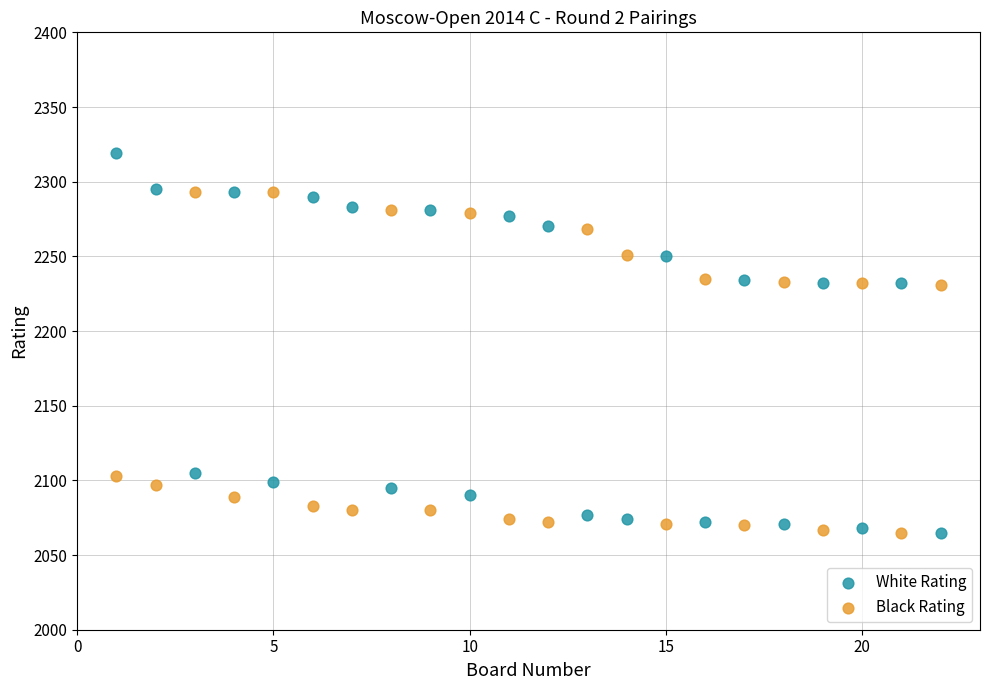

Across all data points, what is the range of X values (max minus min)?

21